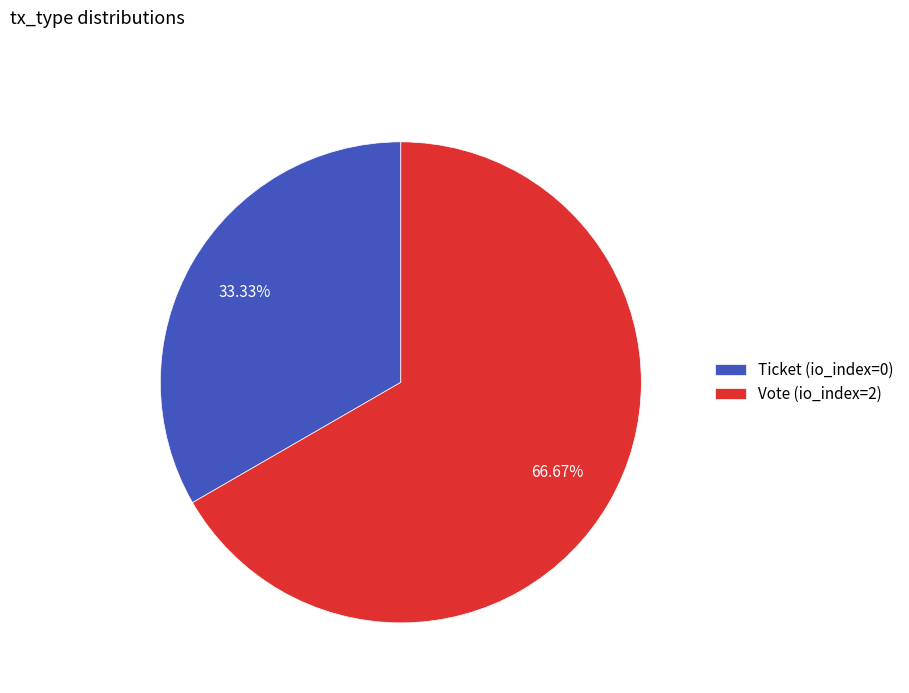

Which slice represents more than half of the pie?

Vote (io_index=2)